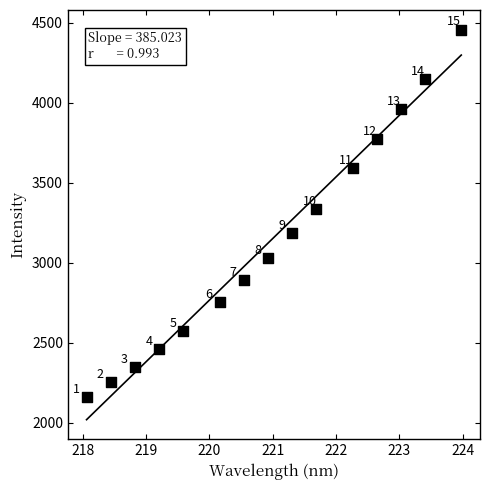

What Y value in the scatter plot is closest to 3308?

3334.9